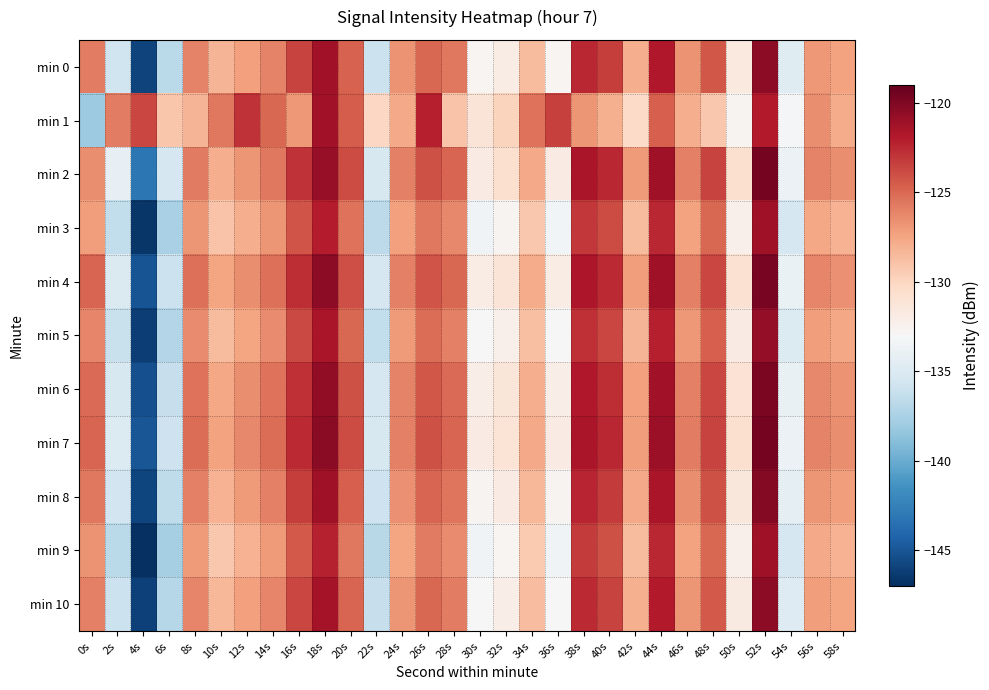

Reading left to right, transcribe all the data shown in this chart.

min 0: 0s=-125.8	2s=-135.8	4s=-145.9	6s=-136.8	8s=-126.1	10s=-128.3	12s=-127.2	14s=-126.1	16s=-123.5	18s=-121.3	20s=-124.7	22s=-136.1	24s=-126.7	26s=-124.9	28s=-125.7	30s=-132.7	32s=-132.0	34s=-128.5	36s=-132.7	38s=-122.5	40s=-123.3	42s=-127.9	44s=-121.8	46s=-126.7	48s=-124.3	50s=-131.6	52s=-120.4	54s=-134.7	56s=-127.0	58s=-127.4
min 1: 0s=-138.1	2s=-125.9	4s=-123.6	6s=-129.1	8s=-128.2	10s=-125.7	12s=-122.9	14s=-124.9	16s=-126.9	18s=-121.3	20s=-124.5	22s=-130.1	24s=-127.7	26s=-122.1	28s=-129.0	30s=-131.2	32s=-129.9	34s=-125.4	36s=-123.5	38s=-126.8	40s=-128.0	42s=-130.3	44s=-124.7	46s=-127.9	48s=-129.2	50s=-132.6	52s=-121.9	54s=-133.1	56s=-126.5	58s=-127.8
min 2: 0s=-126.5	2s=-134.2	4s=-143.1	6s=-135.3	8s=-125.7	10s=-127.9	12s=-126.8	14s=-125.6	16s=-122.9	18s=-120.8	20s=-123.9	22s=-135.2	24s=-125.9	26s=-124.1	28s=-124.8	30s=-131.9	32s=-130.8	34s=-127.7	36s=-131.9	38s=-121.6	40s=-122.5	42s=-127.0	44s=-121.1	46s=-126.0	48s=-123.5	50s=-130.8	52s=-119.6	54s=-133.8	56s=-126.1	58s=-126.5
min 3: 0s=-127.1	2s=-136.4	4s=-146.6	6s=-137.5	8s=-126.8	10s=-129.0	12s=-127.9	14s=-126.8	16s=-124.2	18s=-122.0	20s=-125.4	22s=-136.7	24s=-127.3	26s=-125.6	28s=-126.3	30s=-133.5	32s=-132.6	34s=-129.2	36s=-133.4	38s=-123.1	40s=-123.9	42s=-128.6	44s=-122.5	46s=-127.4	48s=-125.0	50s=-132.3	52s=-121.1	54s=-135.3	56s=-127.6	58s=-128.1
min 4: 0s=-124.9	2s=-135.0	4s=-145.1	6s=-136.0	8s=-125.3	10s=-127.5	12s=-126.5	14s=-125.3	16s=-122.7	18s=-120.5	20s=-124.0	22s=-135.3	24s=-126.0	26s=-124.2	28s=-125.0	30s=-132.0	32s=-131.2	34s=-127.8	36s=-132.0	38s=-121.7	40s=-122.6	42s=-127.2	44s=-121.1	46s=-125.9	48s=-123.6	50s=-130.9	52s=-119.7	54s=-133.9	56s=-126.2	58s=-126.6
min 5: 0s=-126.2	2s=-136.1	4s=-146.2	6s=-137.1	8s=-126.4	10s=-128.6	12s=-127.5	14s=-126.4	16s=-123.8	18s=-121.6	20s=-125.0	22s=-136.4	24s=-127.0	26s=-125.2	28s=-125.9	30s=-133.0	32s=-132.3	34s=-128.8	36s=-133.0	38s=-122.8	40s=-123.6	42s=-128.2	44s=-122.1	46s=-126.9	48s=-124.6	50s=-131.9	52s=-120.7	54s=-134.9	56s=-127.2	58s=-127.6
min 6: 0s=-125.1	2s=-135.2	4s=-145.3	6s=-136.2	8s=-125.4	10s=-127.6	12s=-126.5	14s=-125.4	16s=-122.8	18s=-120.6	20s=-124.1	22s=-135.4	24s=-126.1	26s=-124.3	28s=-125.1	30s=-132.1	32s=-131.3	34s=-127.9	36s=-132.1	38s=-121.8	40s=-122.7	42s=-127.3	44s=-121.2	46s=-126.0	48s=-123.7	50s=-131.0	52s=-119.8	54s=-134.0	56s=-126.3	58s=-126.7
min 7: 0s=-124.8	2s=-134.9	4s=-145.0	6s=-135.9	8s=-125.2	10s=-127.4	12s=-126.3	14s=-125.2	16s=-122.6	18s=-120.4	20s=-123.9	22s=-135.2	24s=-125.9	26s=-124.1	28s=-124.9	30s=-131.9	32s=-131.1	34s=-127.7	36s=-131.9	38s=-121.6	40s=-122.5	42s=-127.1	44s=-121.0	46s=-125.8	48s=-123.5	50s=-130.8	52s=-119.6	54s=-133.8	56s=-126.1	58s=-126.5
min 8: 0s=-125.6	2s=-135.7	4s=-145.8	6s=-136.6	8s=-125.9	10s=-128.1	12s=-127.0	14s=-125.9	16s=-123.3	18s=-121.1	20s=-124.6	22s=-135.9	24s=-126.6	26s=-124.8	28s=-125.5	30s=-132.6	32s=-131.8	34s=-128.4	36s=-132.6	38s=-122.3	40s=-123.2	42s=-127.7	44s=-121.6	46s=-126.5	48s=-124.1	50s=-131.4	52s=-120.2	54s=-134.4	56s=-126.8	58s=-127.2
min 9: 0s=-126.7	2s=-136.8	4s=-146.9	6s=-137.7	8s=-127.0	10s=-129.2	12s=-128.1	14s=-127.0	16s=-124.4	18s=-122.2	20s=-125.6	22s=-136.9	24s=-127.5	26s=-125.7	28s=-126.4	30s=-133.5	32s=-132.7	34s=-129.3	36s=-133.5	38s=-123.2	40s=-124.1	42s=-128.6	44s=-122.5	46s=-127.4	48s=-125.0	50s=-132.3	52s=-121.1	54s=-135.4	56s=-127.7	58s=-128.1
min 10: 0s=-125.9	2s=-136.0	4s=-146.1	6s=-137.0	8s=-126.2	10s=-128.4	12s=-127.3	14s=-126.2	16s=-123.6	18s=-121.4	20s=-124.8	22s=-136.2	24s=-126.8	26s=-125.0	28s=-125.8	30s=-132.9	32s=-132.1	34s=-128.7	36s=-132.9	38s=-122.6	40s=-123.5	42s=-128.0	44s=-121.9	46s=-126.8	48s=-124.4	50s=-131.7	52s=-120.5	54s=-134.8	56s=-127.1	58s=-127.5